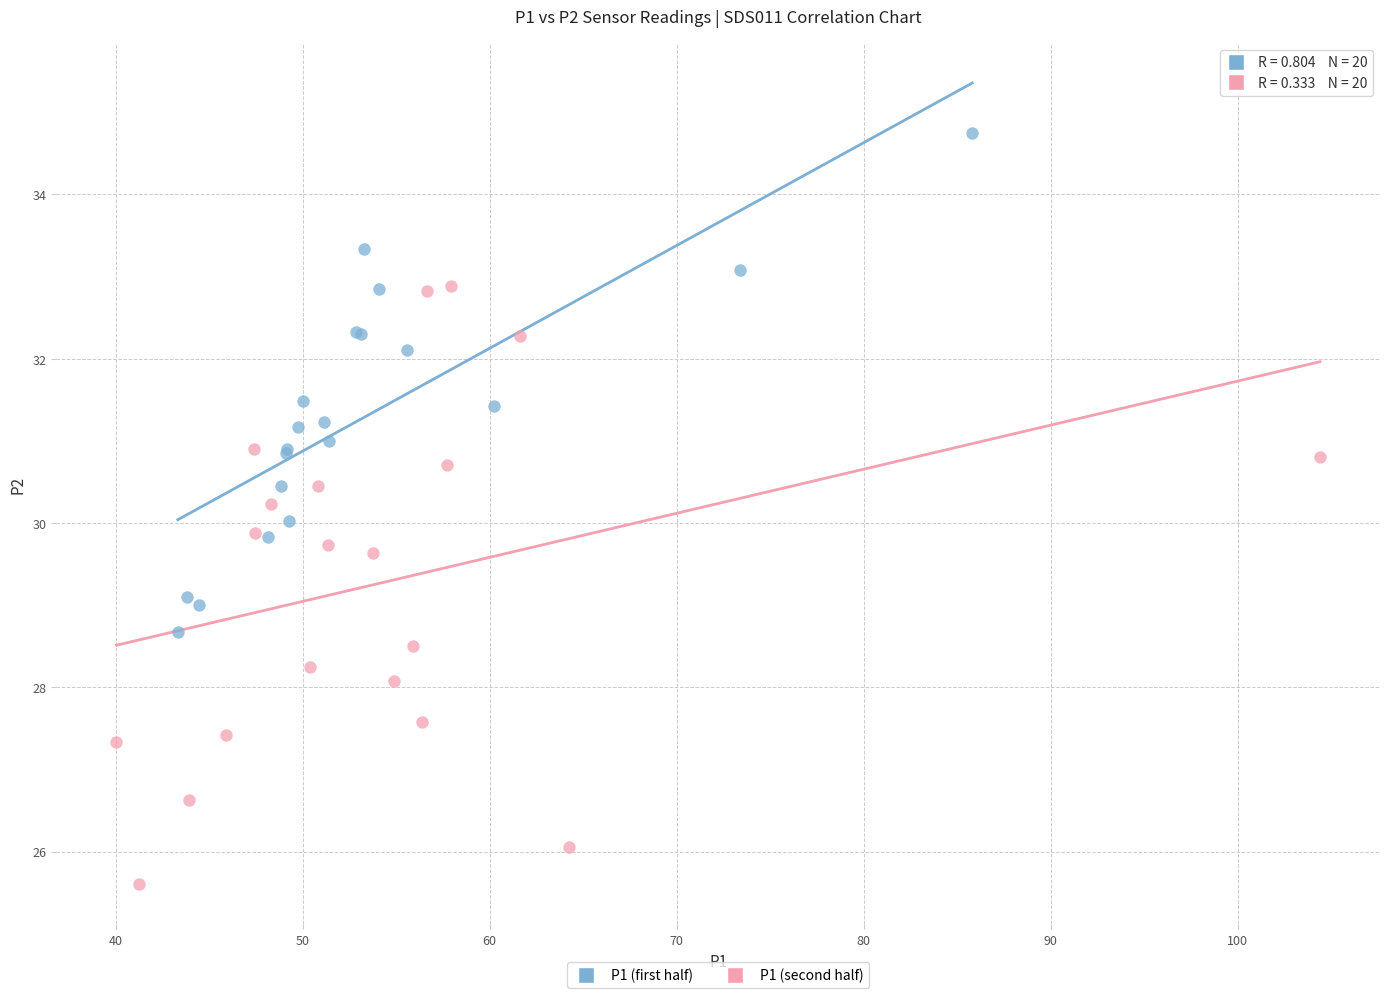

Which series contains the highest Y value?

P1 (first half)